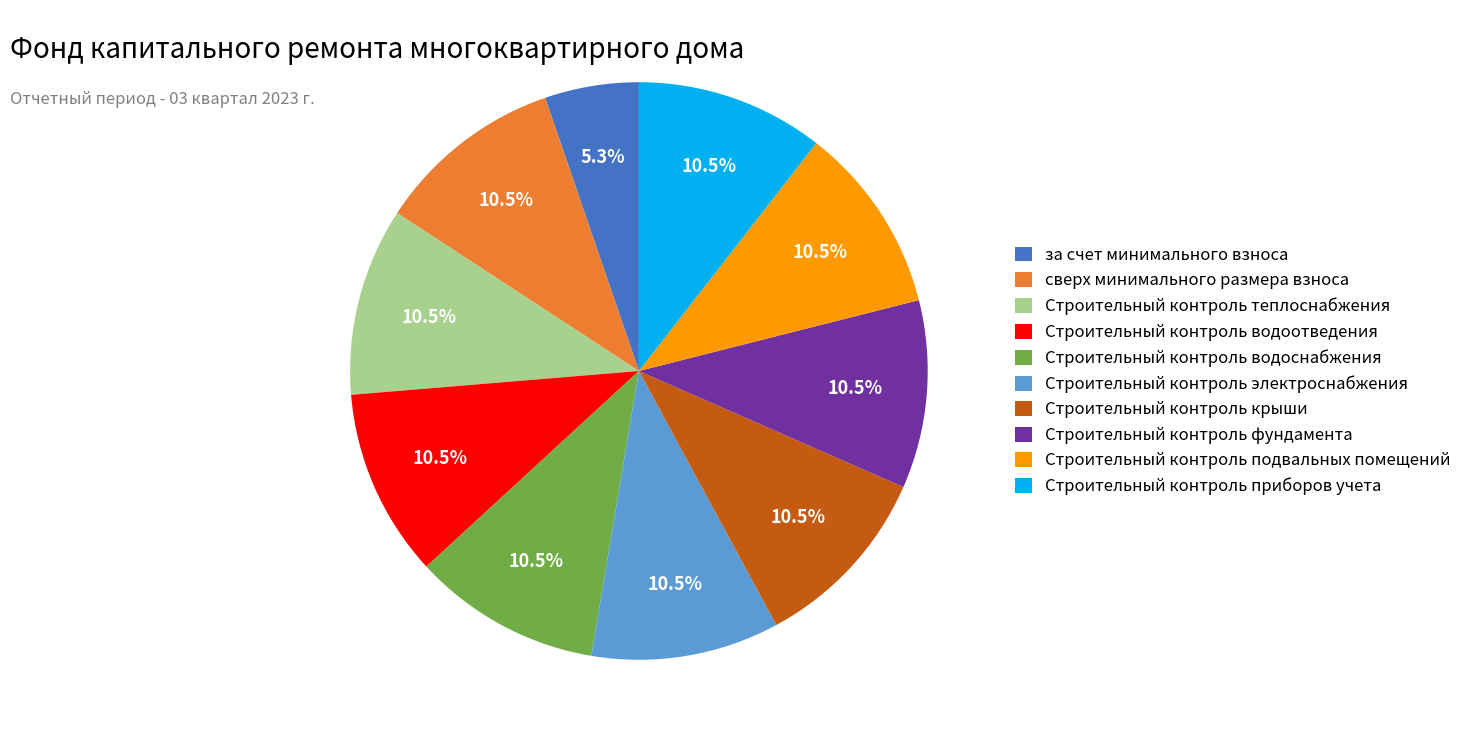

Does Строительный контроль теплоснабжения represent more than half of the total?

No